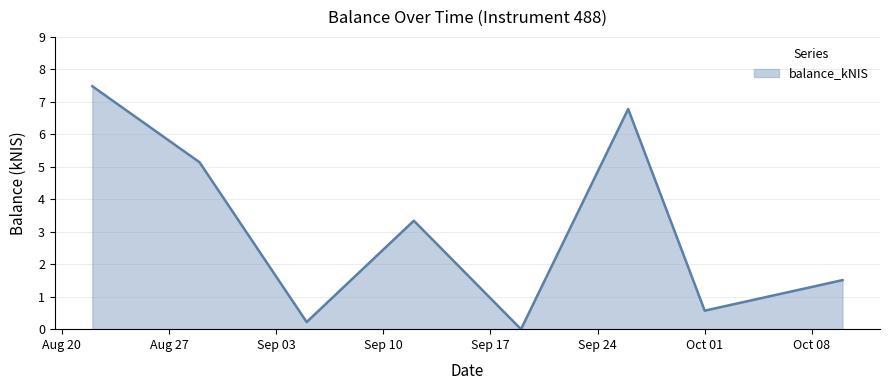

What is the difference between the maximum and minimum values?

7.5